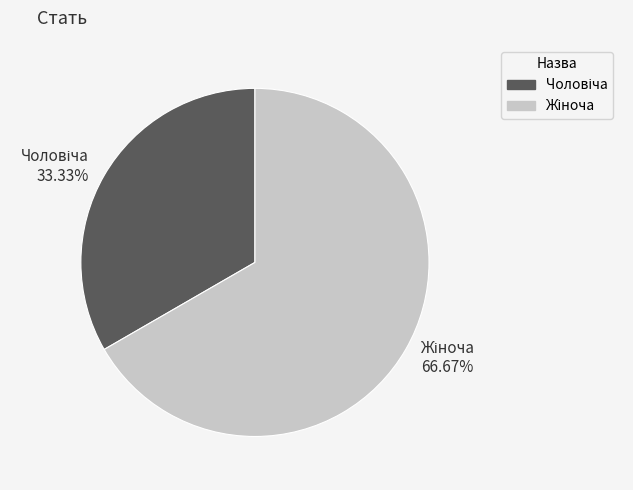

How many segments does this pie chart have?

2